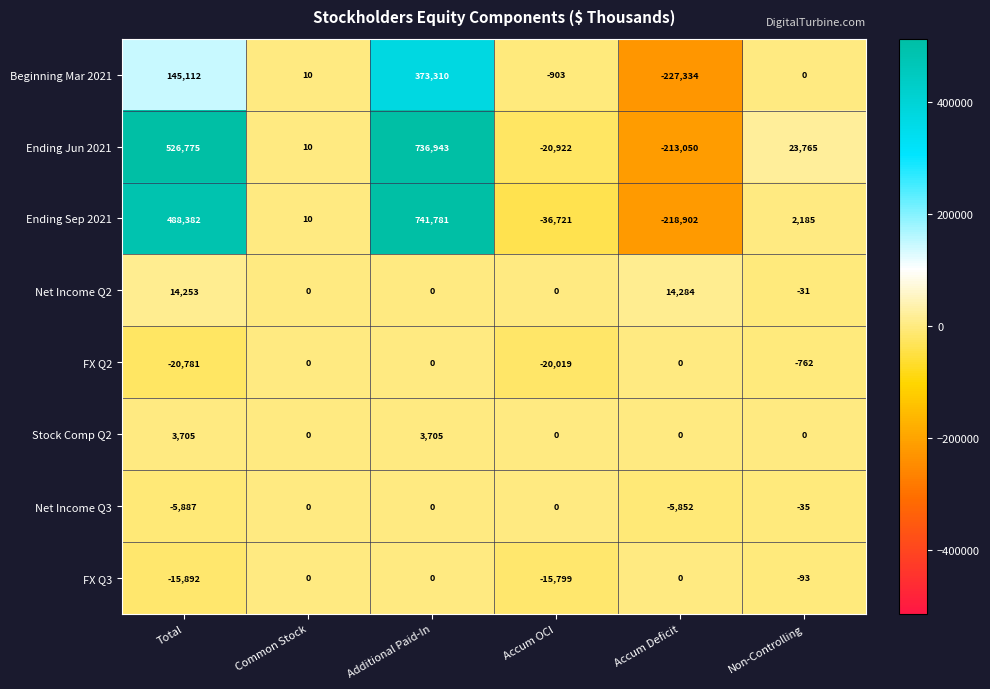

What is the approximate value of FX Q3 at Non-Controlling?

-93